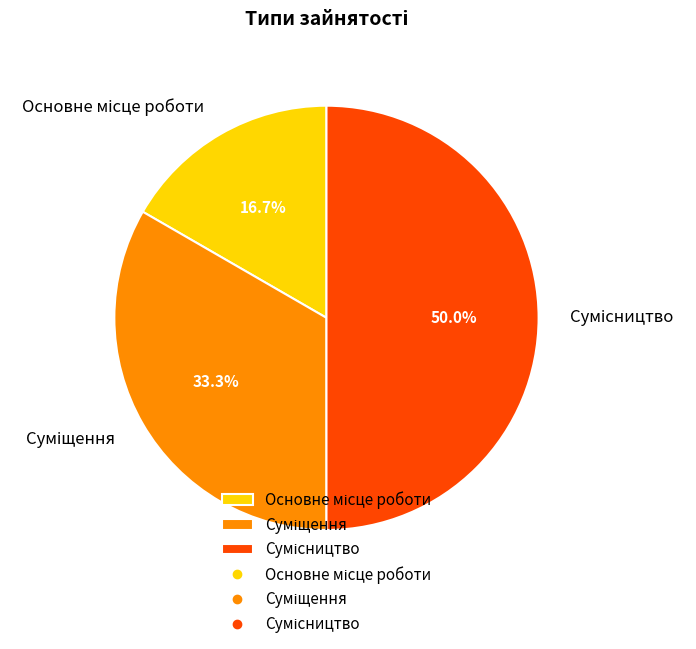

Is Суміщення the majority of the pie?

No